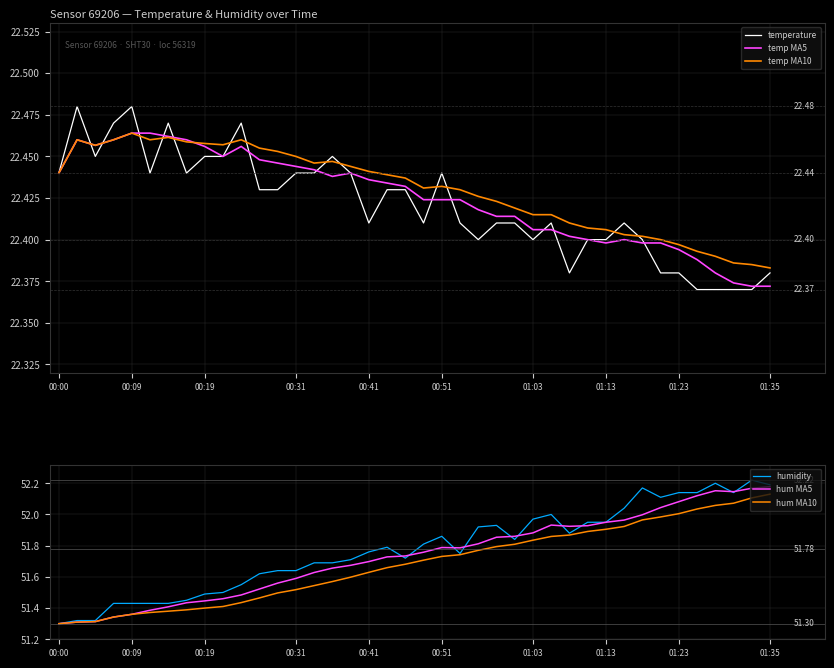

What is the difference between the maximum and minimum values in the hum MA10 series?

0.8